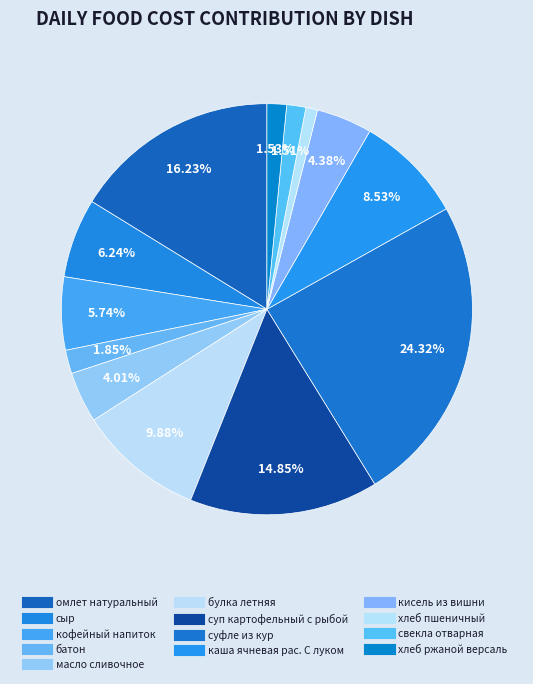

How many segments does this pie chart have?

13